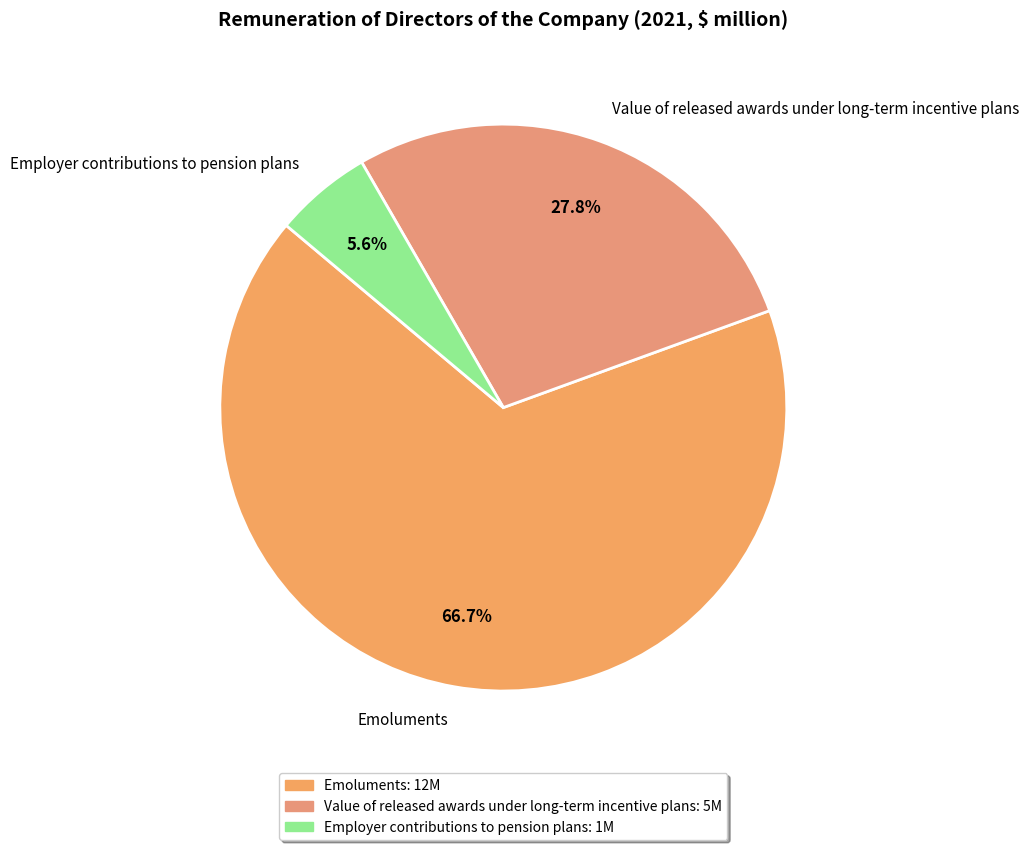

How many segments does this pie chart have?

3